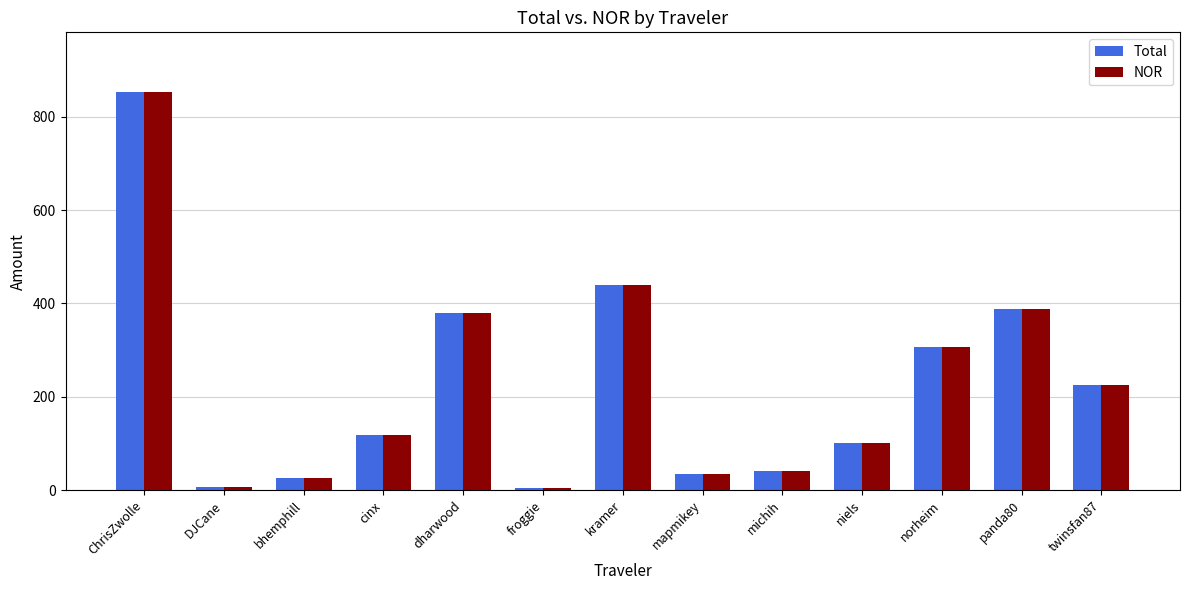

How many bars are there in each group?

2